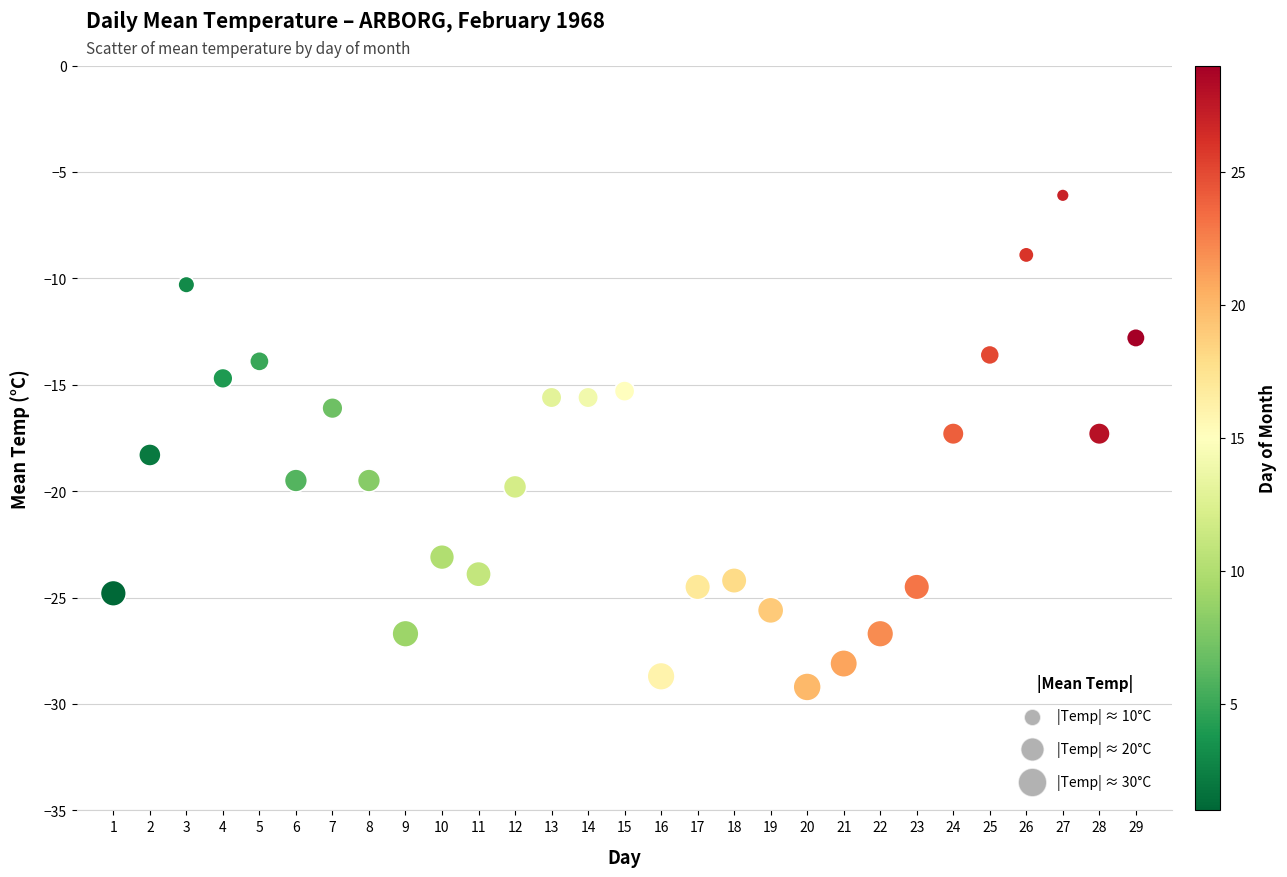

What is the range of Y values (max minus min)?

23.1